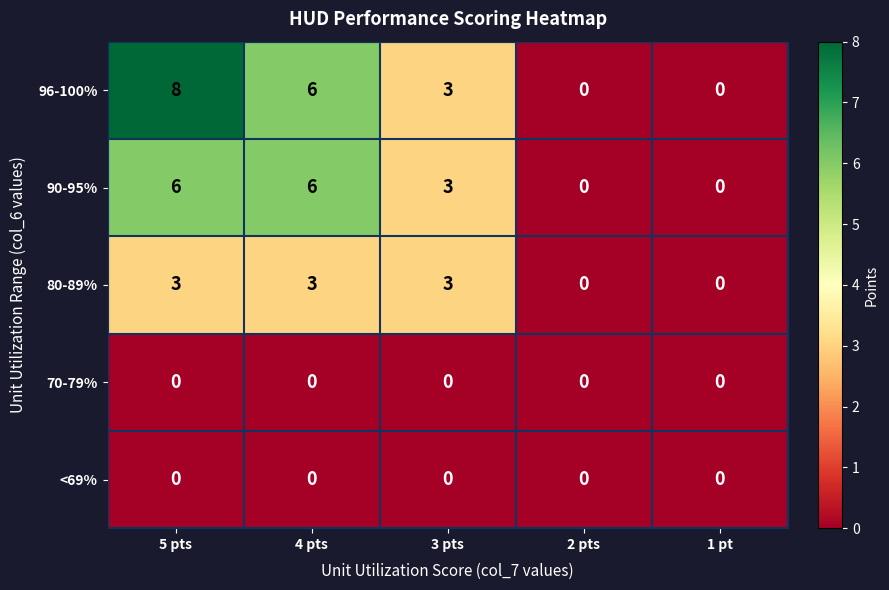

The value of 80-89% at 1 pt is -2. True or false?

False